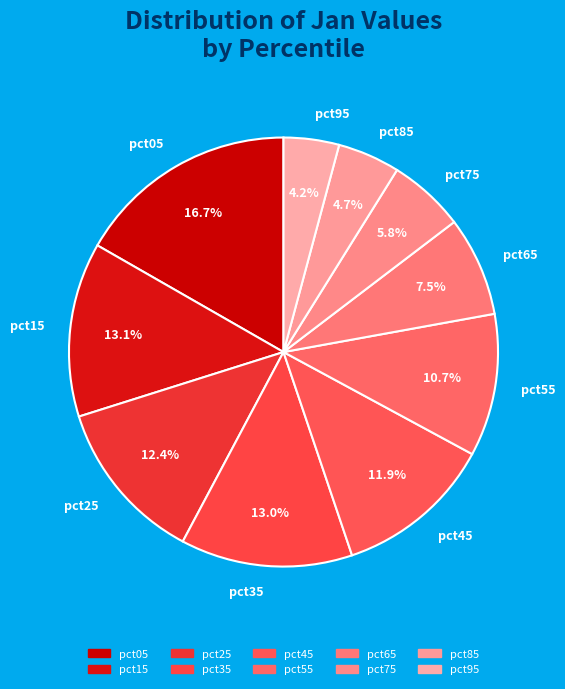

Combined, do pct35 and pct45 account for over 50%?

No